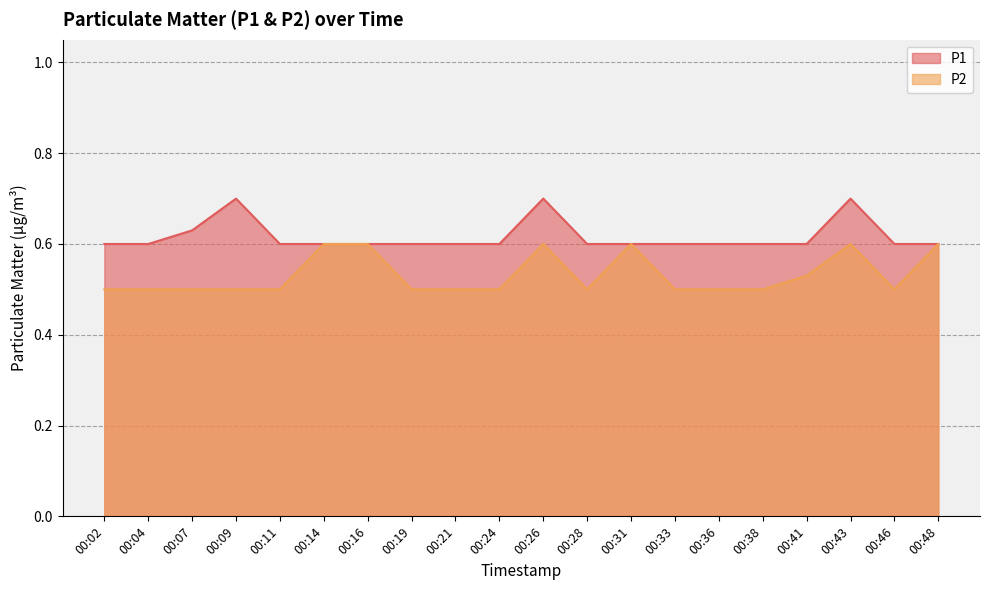

Rank the series by their maximum value, from highest to lowest.

P1, P2